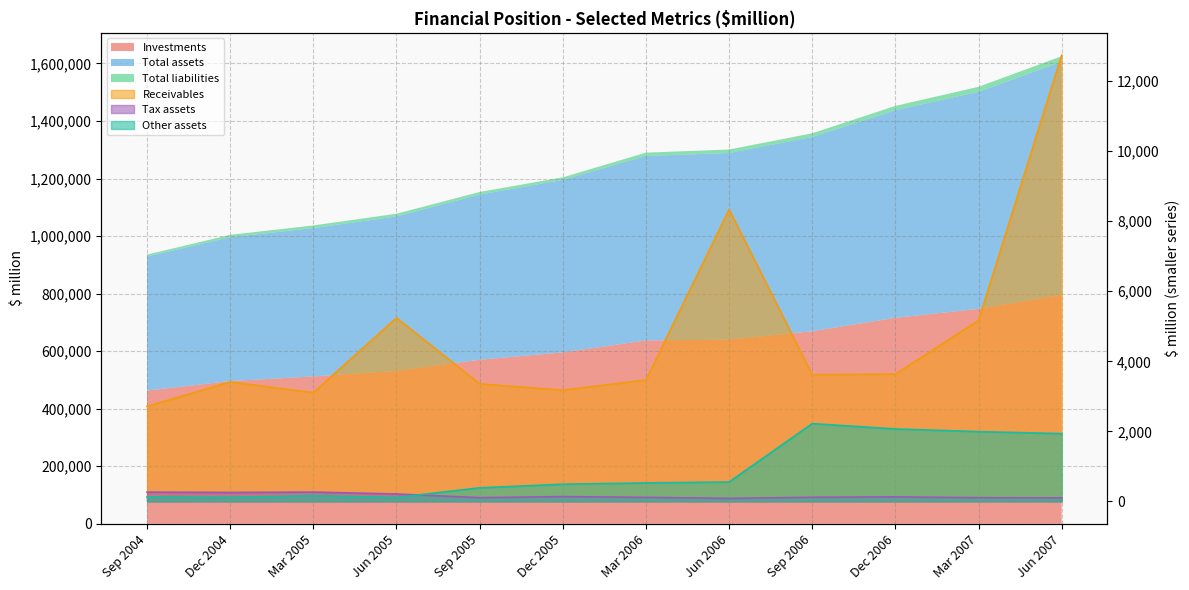

Is it true that Tax assets equals 354 at Jun 2005?

False